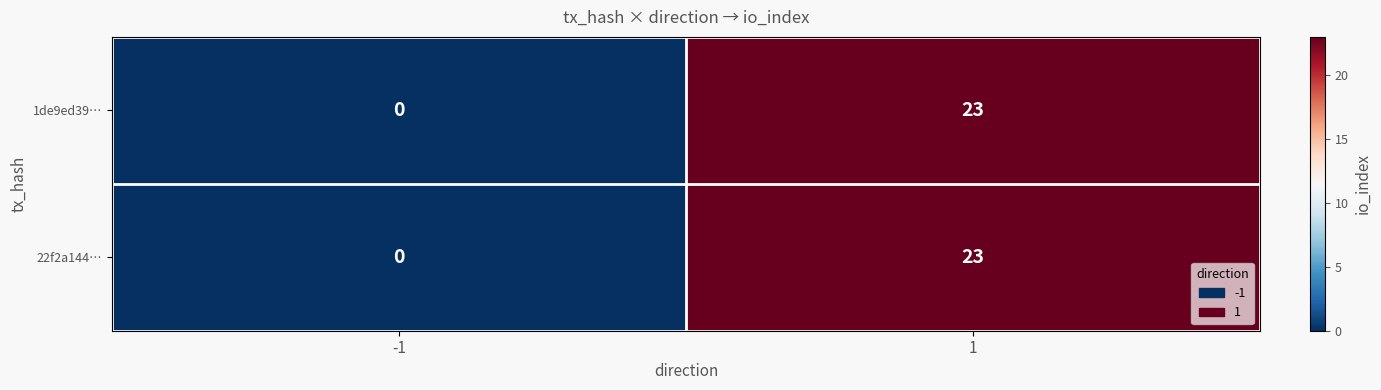

What is the sum of the 22f2a144… values at 1 and -1?

23